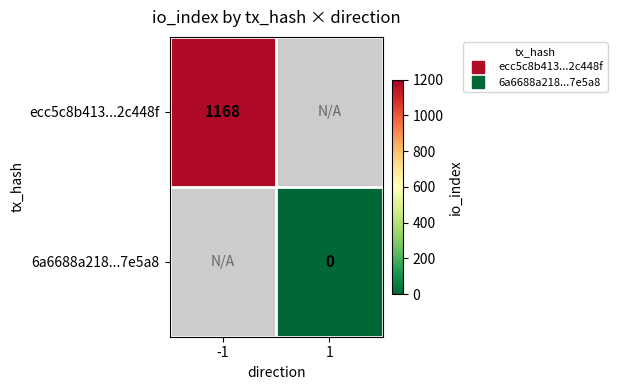

Which has a higher value, 1 or -1?

-1